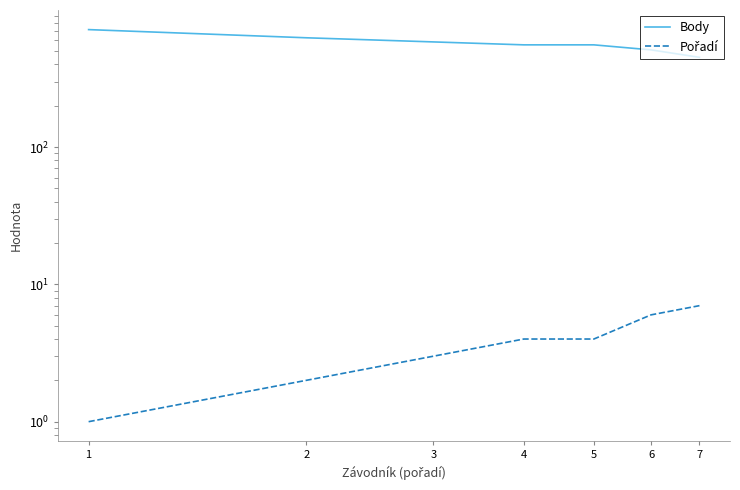

At 5, list the series in order from largest to smallest.

Body, Pořadí